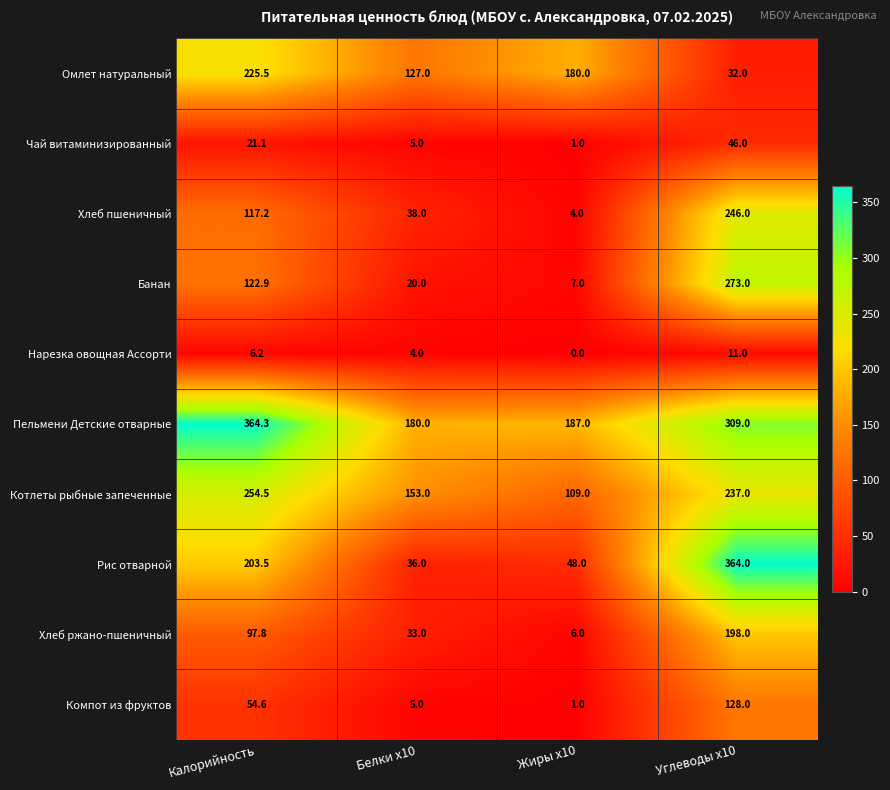

What is the difference between the Компот из фруктов values at Белки x10 and Калорийность?

49.6